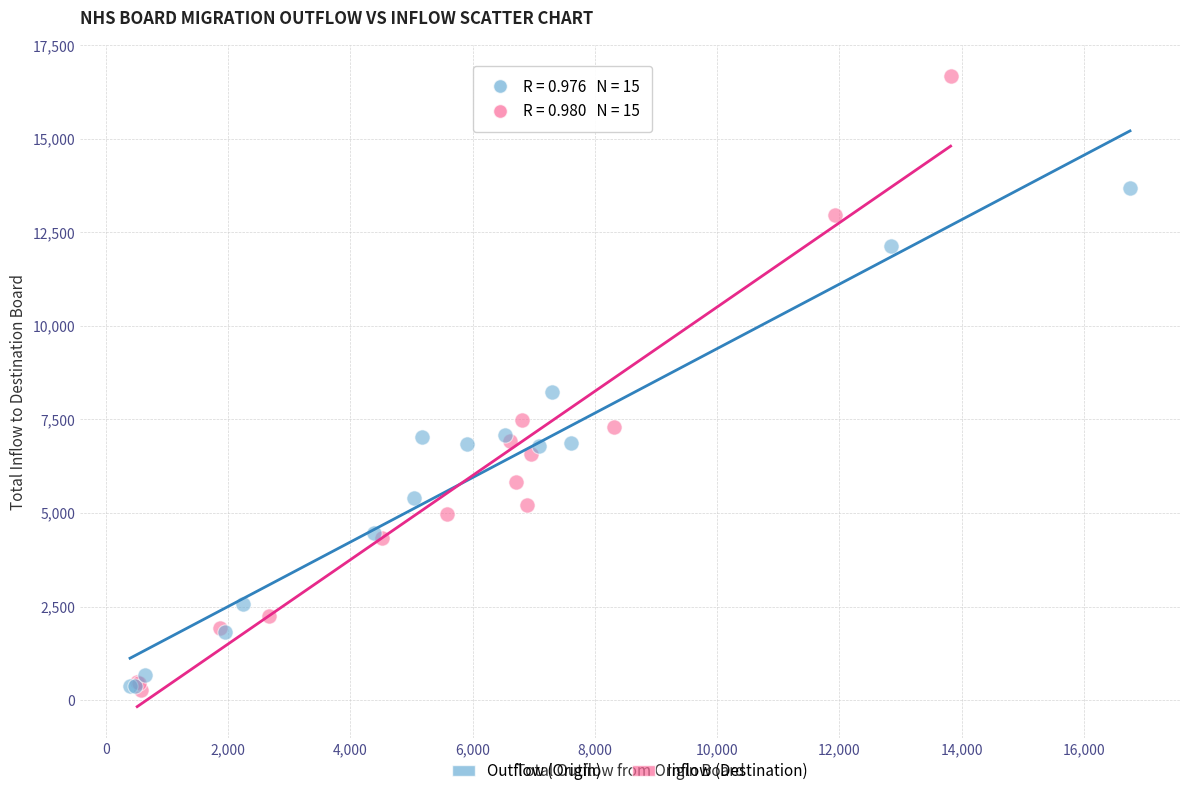

Which series has the largest Y range (max minus min)?

Inflow (Destination)